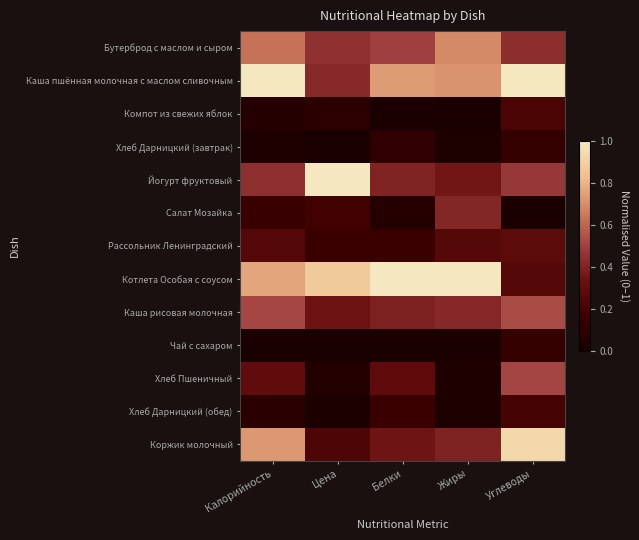

What is the spread (max minus min) of values at Углеводы?

1.0